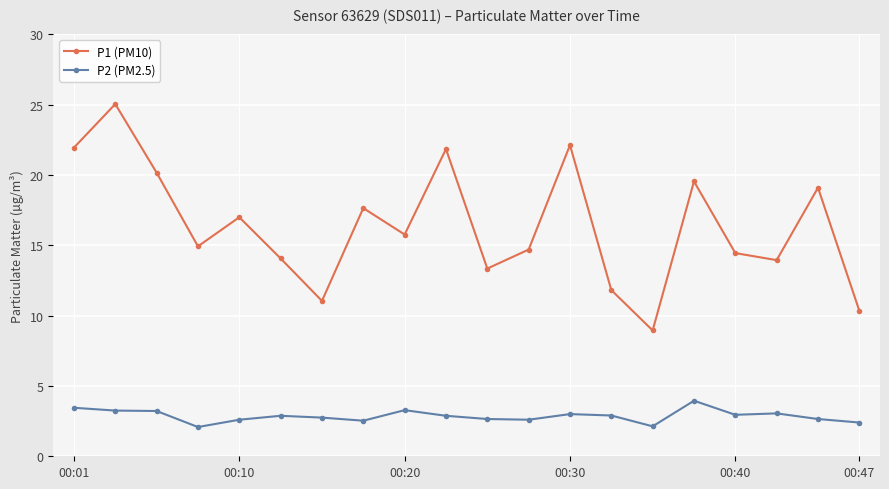

Which series has the widest spread of values?

P1 (PM10)